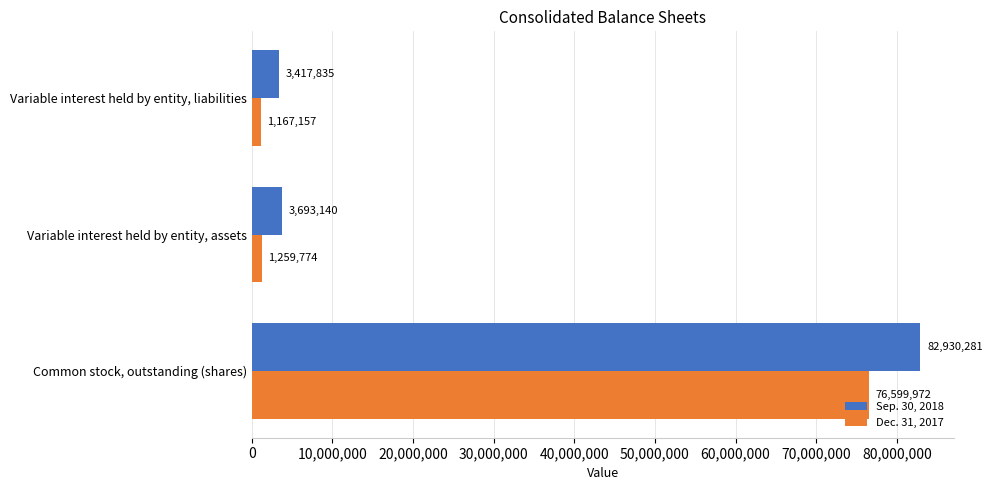

The value of Sep. 30, 2018 at Common stock, outstanding (shares) is 26444949. True or false?

False